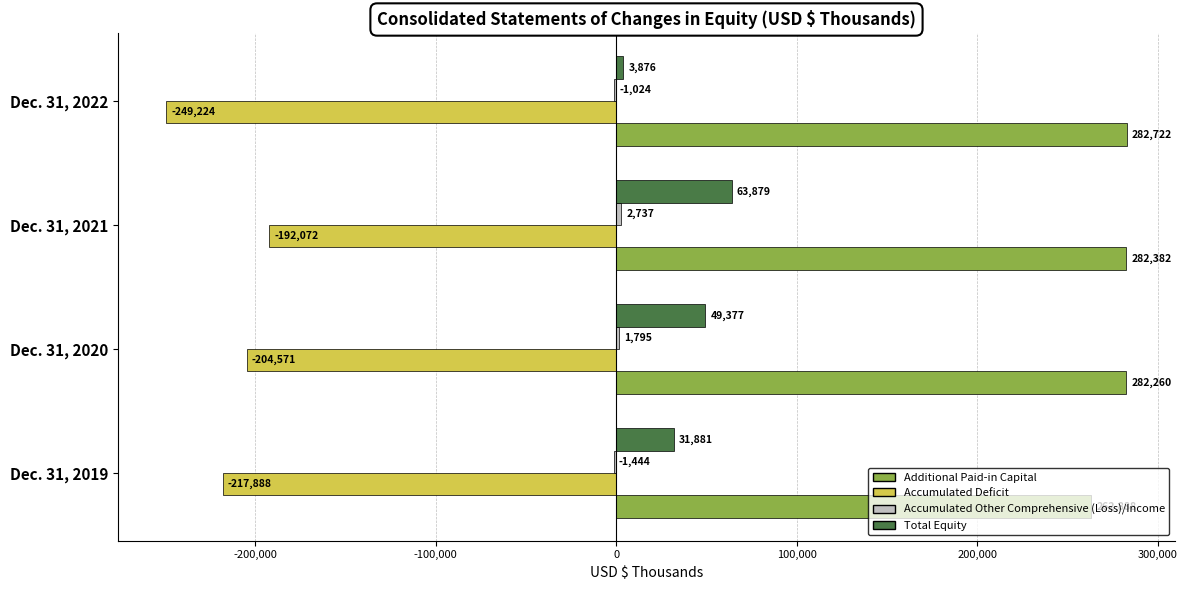

At which label does Total Equity reach its peak?

Dec. 31, 2021